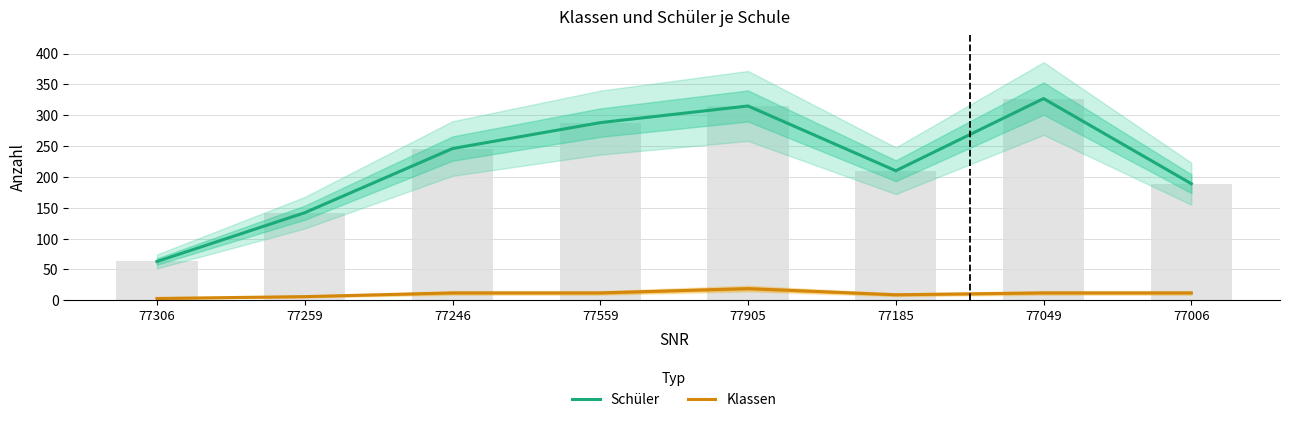

At which category is the sum across all series the highest?

77049